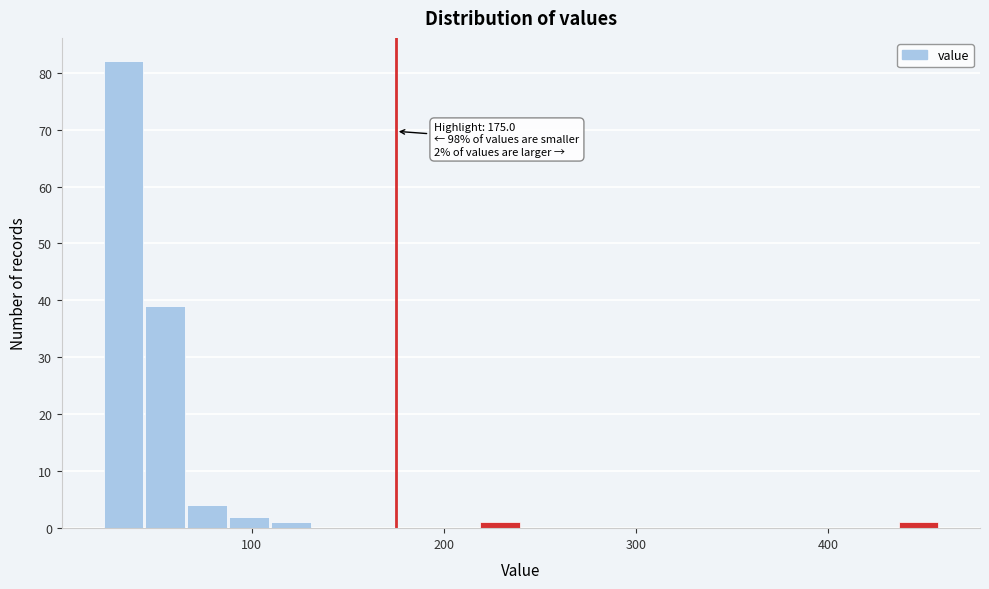

Read against the x-axis, roughly where is the centre of the tallest bar?

30